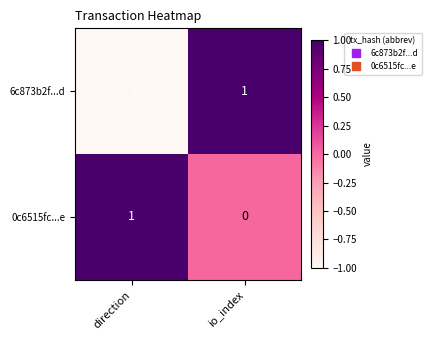

Rank the categories by 6c873b2f...d value from lowest to highest.

direction, io_index